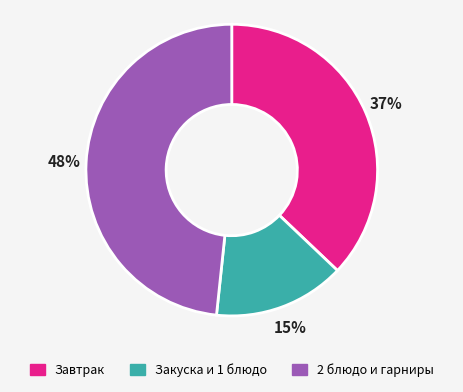

Is the sum of Закуска и 1 блюдо and 2 блюдо и гарниры greater than half?

Yes